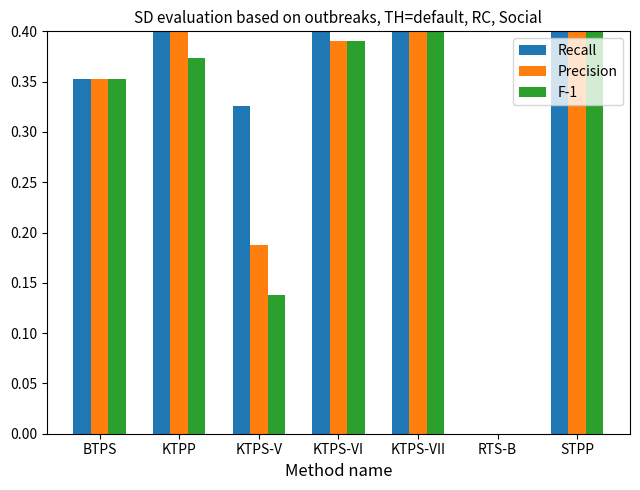

Reading left to right, list all the values displayed in this chart.

Recall: 0.4	0.8	0.3	1.0	0.6	0.0	0.9
Precision: 0.4	0.4	0.2	0.4	0.6	0.0	0.5
F-1: 0.4	0.4	0.1	0.4	0.6	0.0	0.5